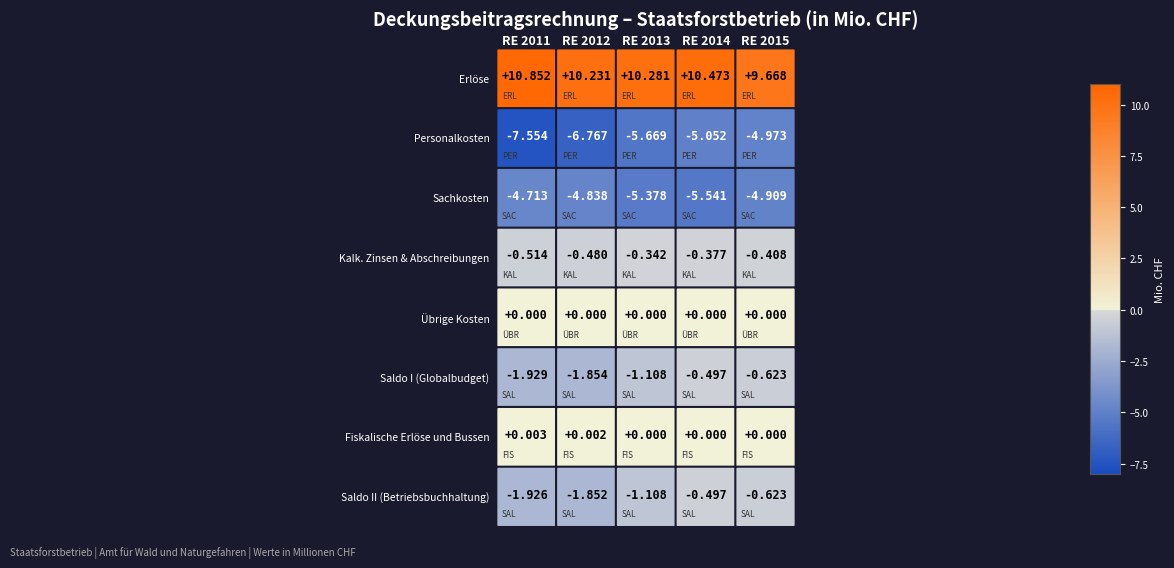

Is the value of Übrige Kosten at 2 greater than the value of Kalk. Zinsen & Abschreibungen at 3?

Yes